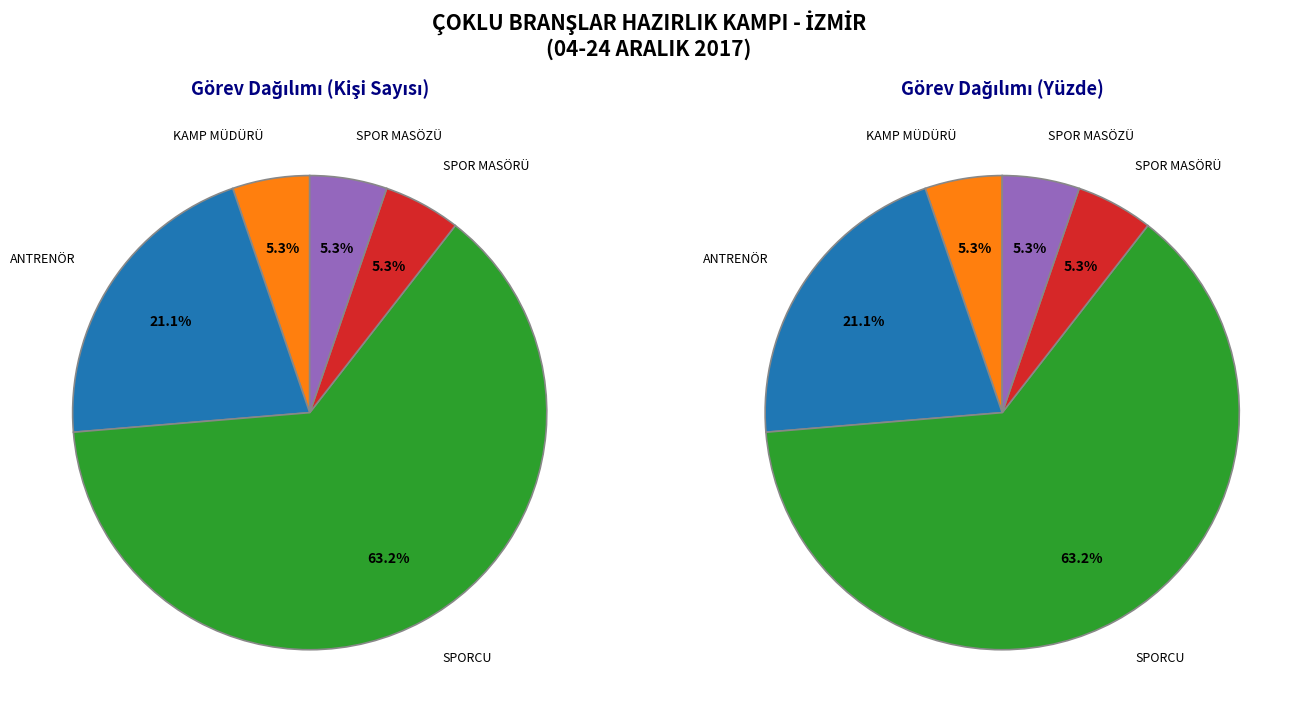

Rank the categories by value from highest to lowest.

SPORCU, ANTRENÖR, KAMP MÜDÜRÜ, SPOR MASÖRÜ, SPOR MASÖZÜ